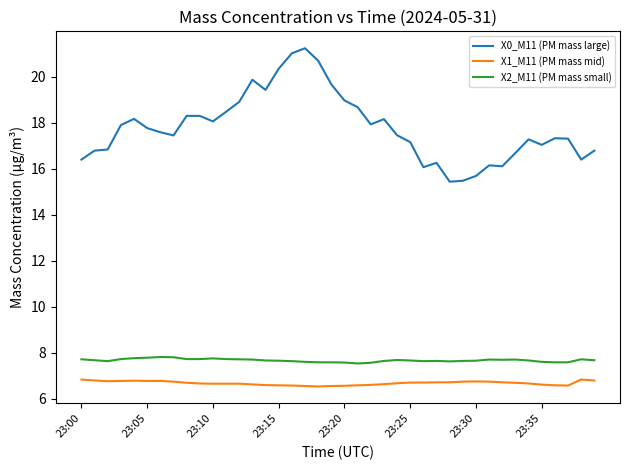

List the series in order of their peak value, highest first.

X0_M11 (PM mass large), X2_M11 (PM mass small), X1_M11 (PM mass mid)